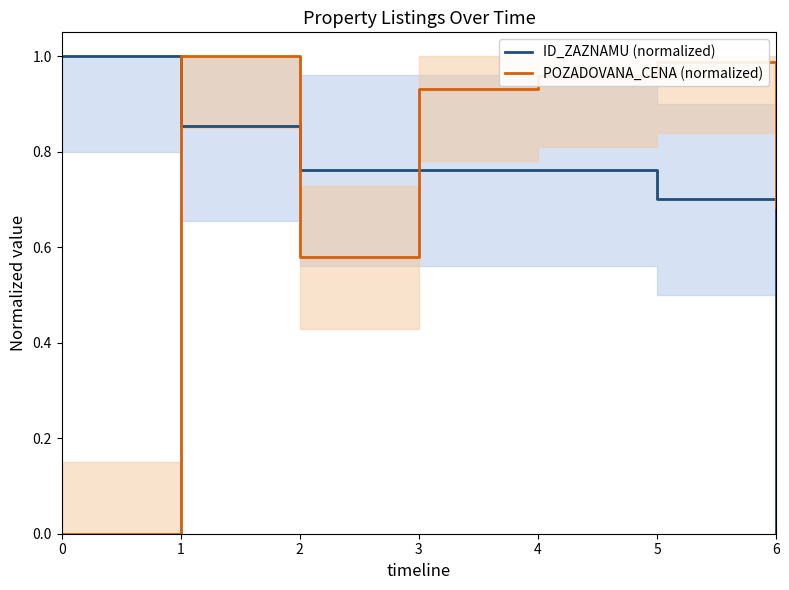

Reading left to right, list all the values displayed in this chart.

ID_ZAZNAMU (normalized): 0=1.0	1=0.9	2=0.8	3=0.8	4=0.8	5=0.7	6=0.0
POZADOVANA_CENA (normalized): 0=0.0	1=1.0	2=0.6	3=0.9	4=1.0	5=1.0	6=0.7